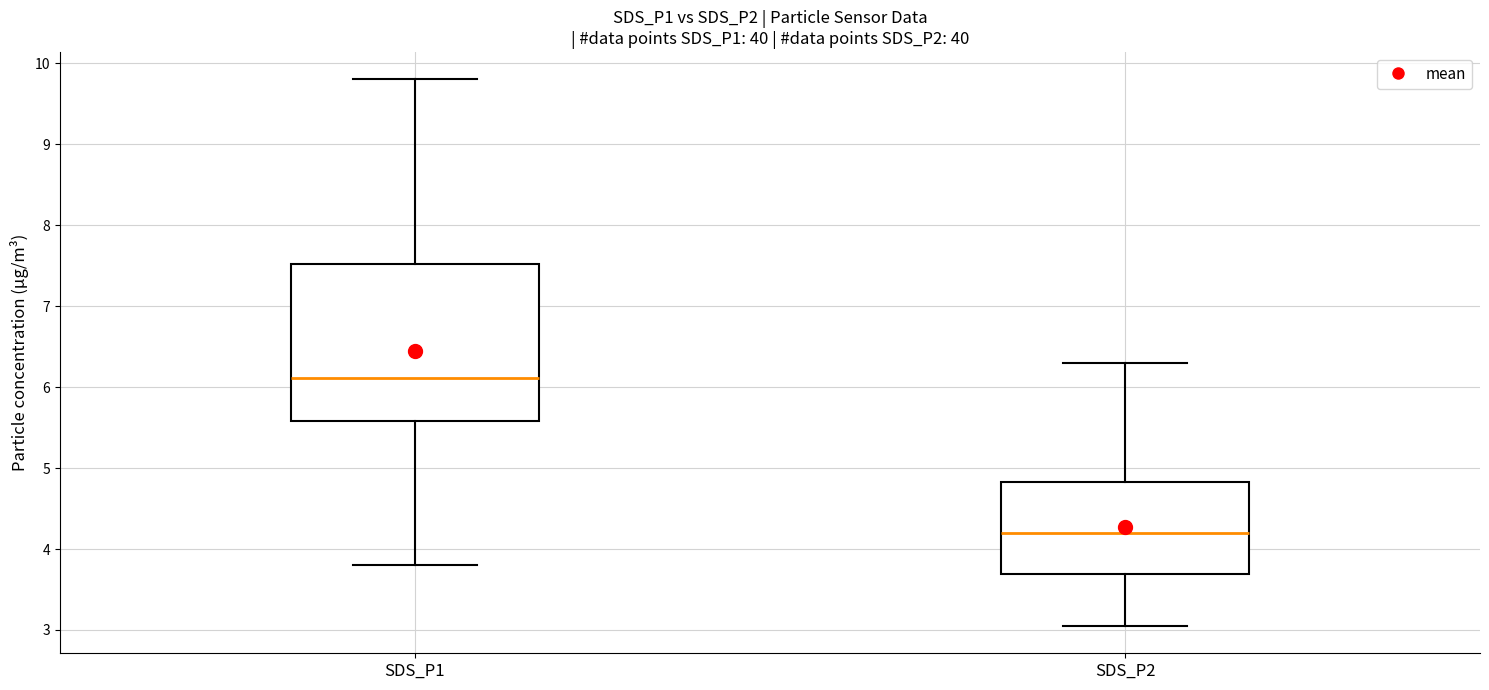

Which box has the lowest median line?

SDS_P2